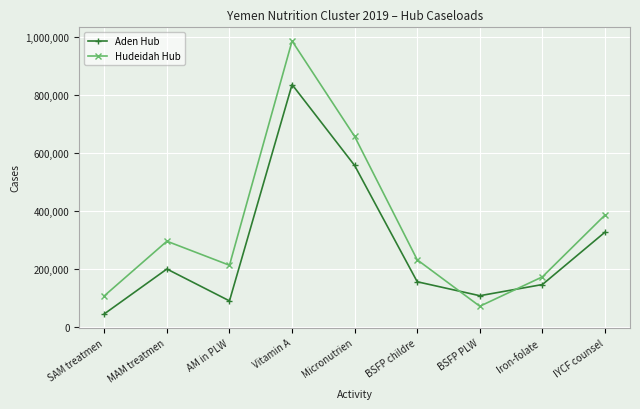

Which series changed the most between MAM treatmen and BSFP childre?

Hudeidah Hub